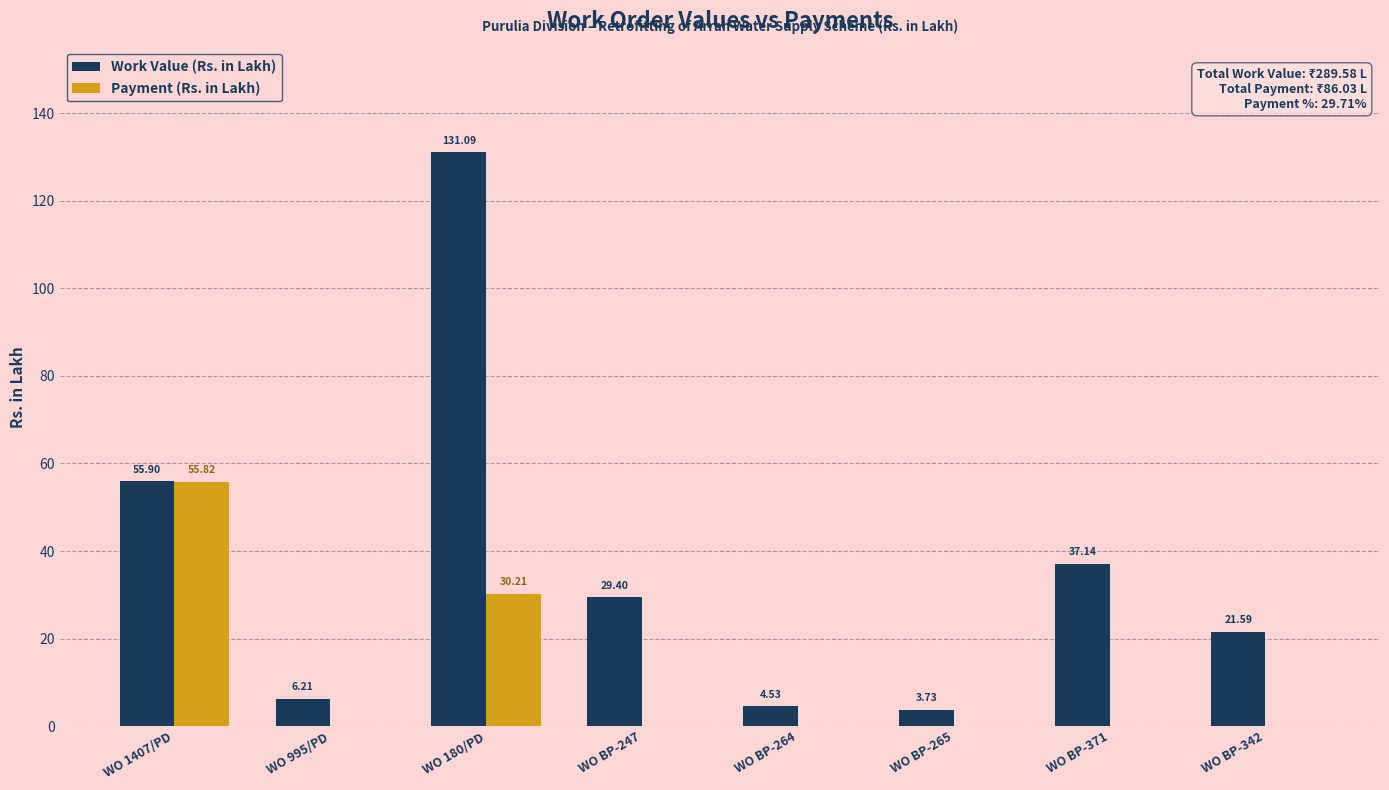

At which category is the sum across all series the highest?

WO 180/PD